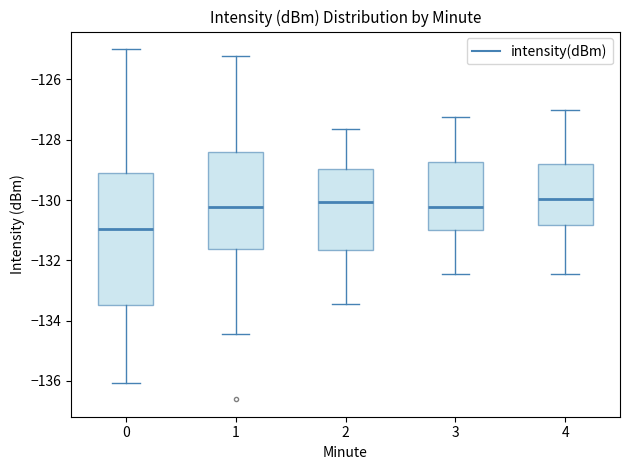

Reading left to right, read every box against the y-axis: the position of its median line, the range the box covers, and the ends of its whiskers. The values are not printed on the chart, so give them approximately, as read against the axis.

0: median -131.0, box -133.4 to -129.0, whiskers -136.0 to -125.0
1: median -130.2, box -131.6 to -128.4, whiskers -134.4 to -125.2
2: median -130.0, box -131.6 to -129.0, whiskers -133.4 to -127.6
3: median -130.2, box -131.0 to -128.8, whiskers -132.4 to -127.2
4: median -130.0, box -130.8 to -128.8, whiskers -132.4 to -127.0